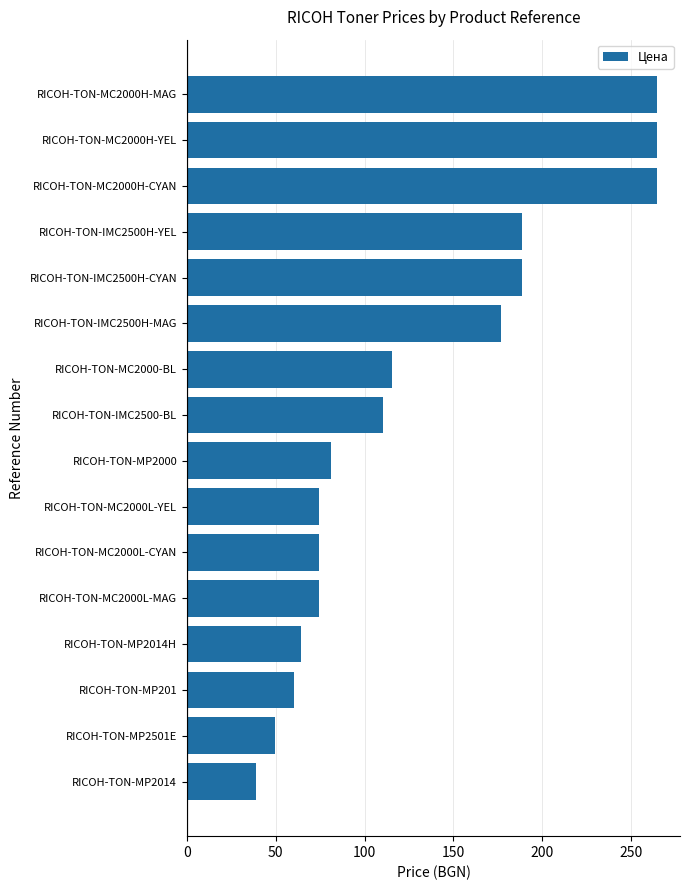

At which label is the value closest to 151?

RICOH-TON-IMC2500H-MAG